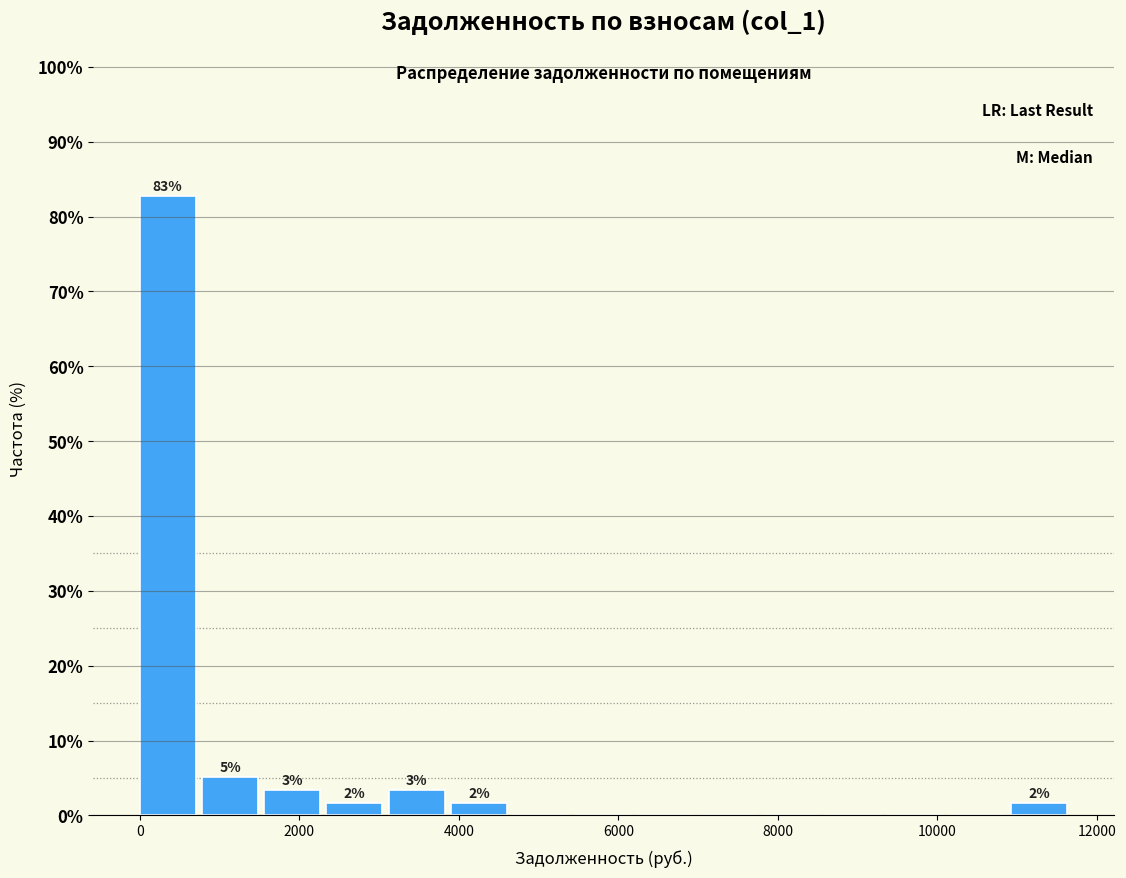

Read against the x-axis, roughly where is the centre of the tallest bar?

400